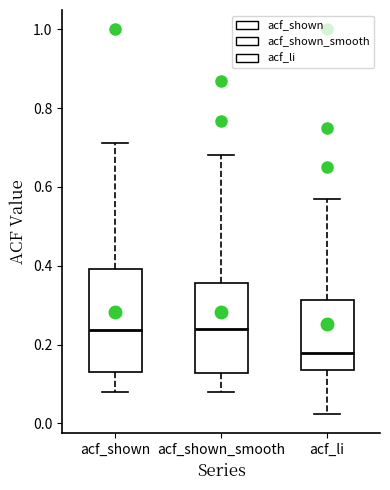

Where does the median line of the box for acf_shown sit on the y-axis? The values are not printed on the chart, so give them approximately, as read against the axis.

0.24